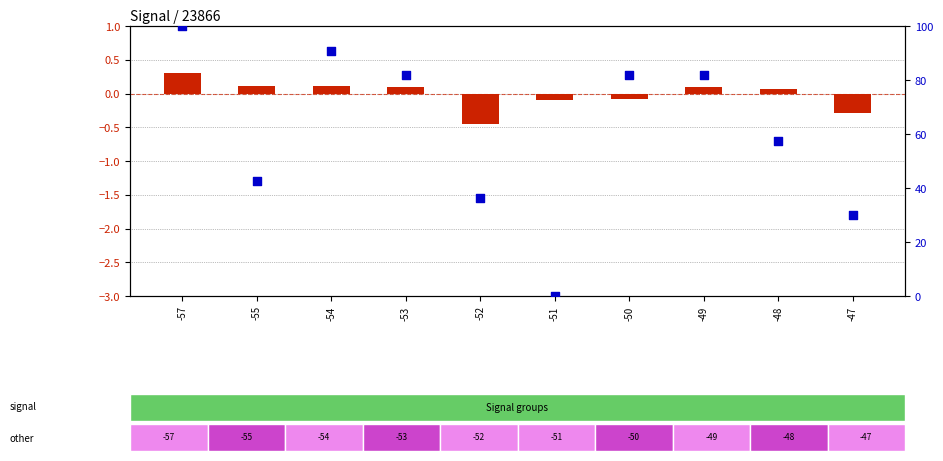

Which series has the largest total across all categories?

percentile rank within the sample